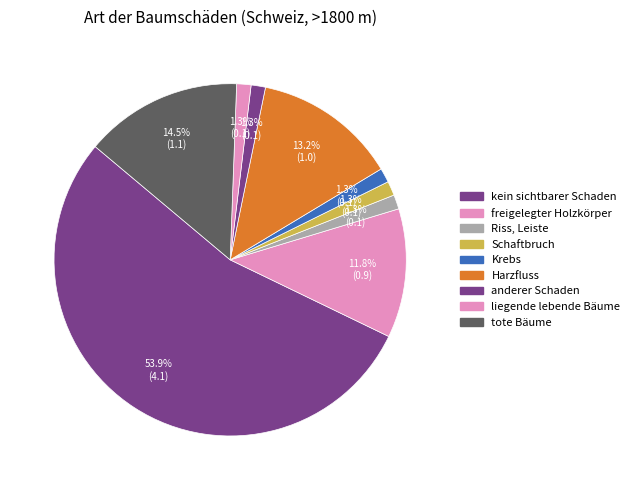

Is kein sichtbarer Schaden the majority of the pie?

Yes